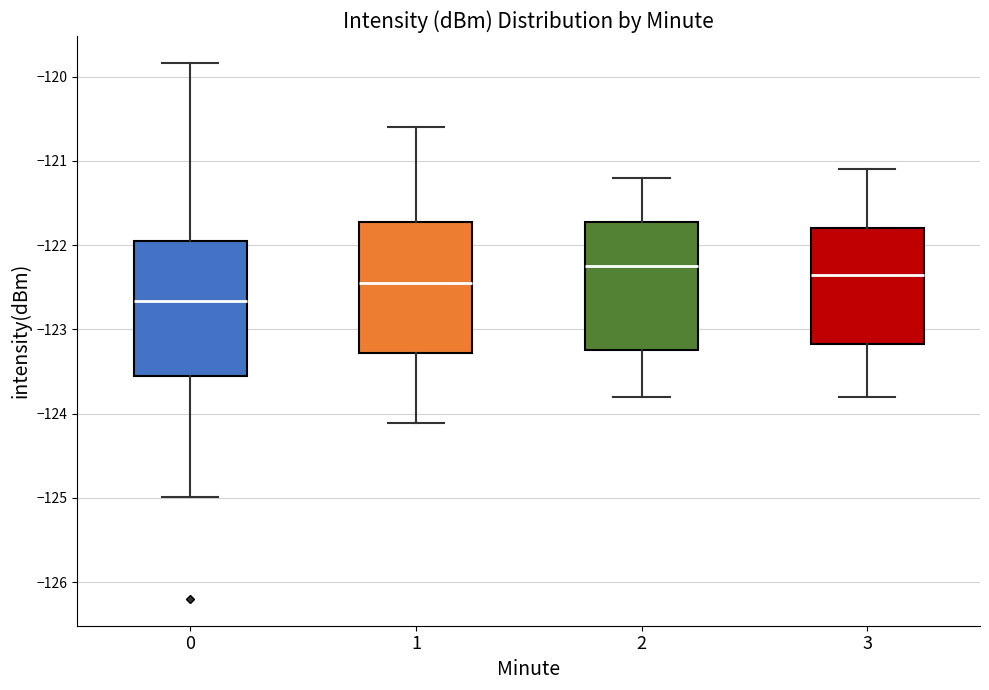

Reading left to right, read every box against the y-axis: the position of its median line, the range the box covers, and the ends of its whiskers. The values are not printed on the chart, so give them approximately, as read against the axis.

0: median -122.7, box -123.6 to -122.0, whiskers -125.0 to -119.8
1: median -122.4, box -123.3 to -121.7, whiskers -124.1 to -120.6
2: median -122.2, box -123.2 to -121.7, whiskers -123.8 to -121.2
3: median -122.3, box -123.2 to -121.8, whiskers -123.8 to -121.1